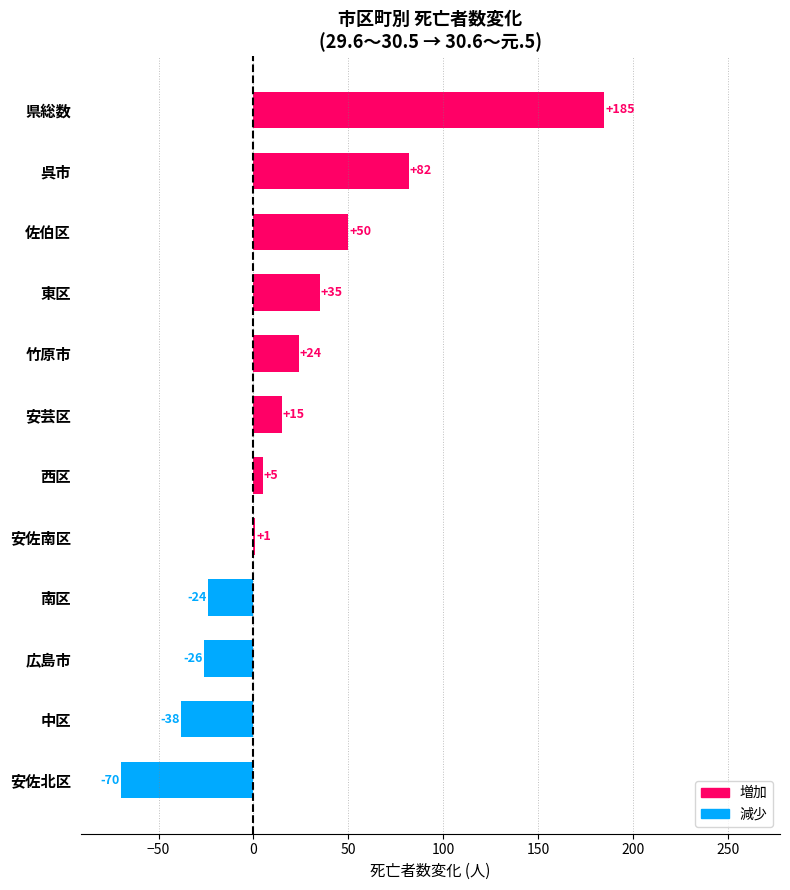

Is it true that the value at 竹原市 is 41?

False